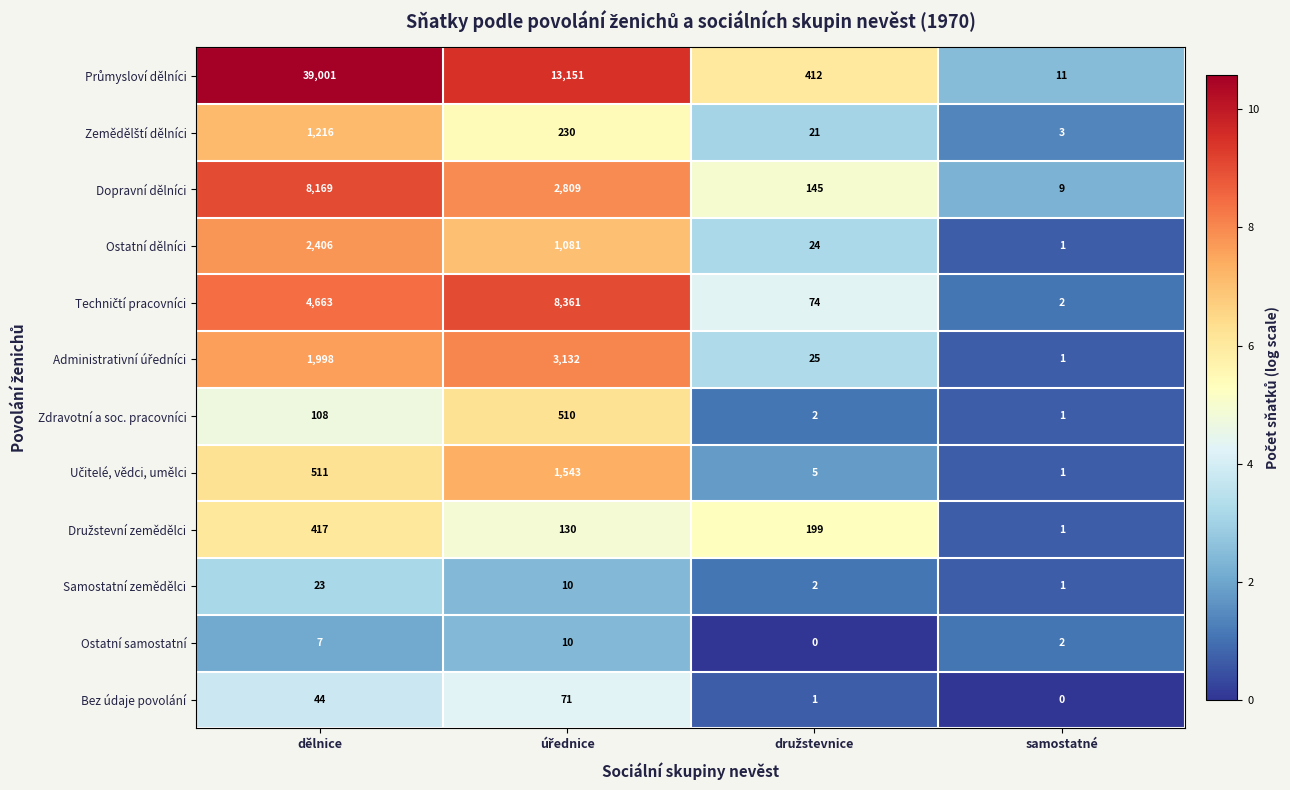

What is the spread (max minus min) of values at samostatné?

11